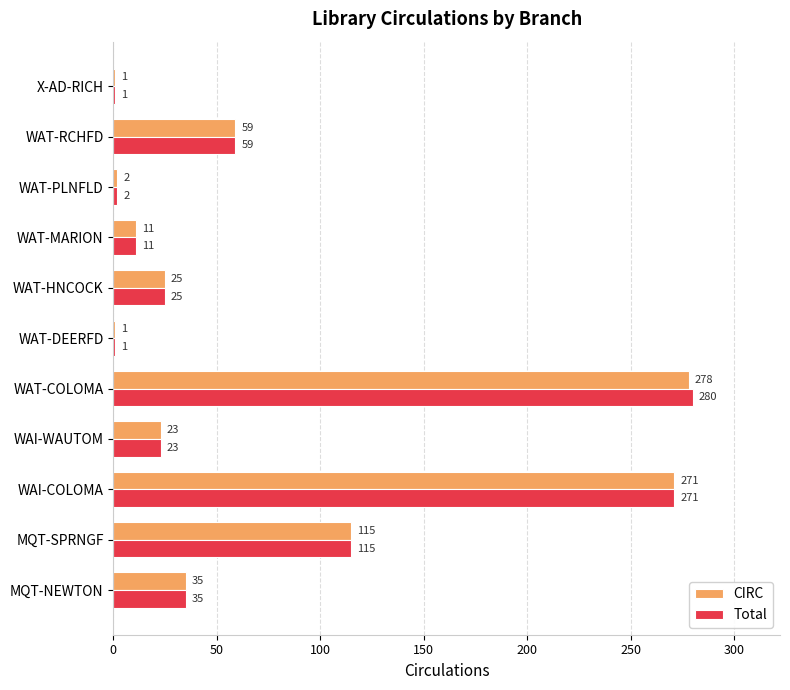

The CIRC series shows 26 at MQT-SPRNGF. True or false?

False